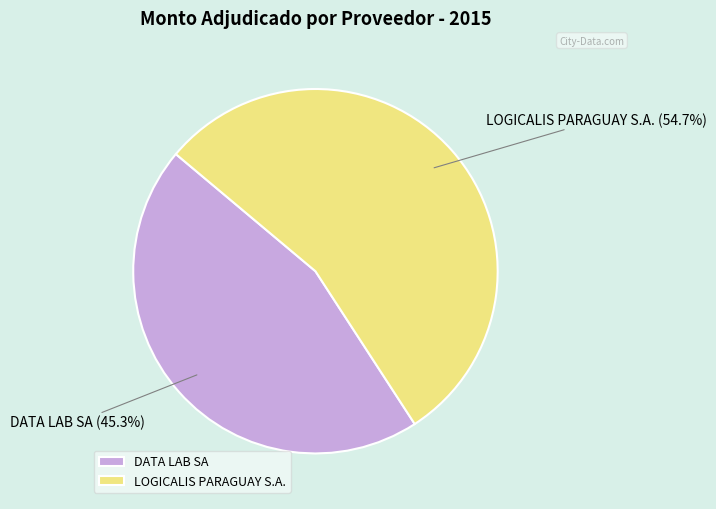

Between DATA LAB SA and LOGICALIS PARAGUAY S.A., which is larger?

LOGICALIS PARAGUAY S.A.